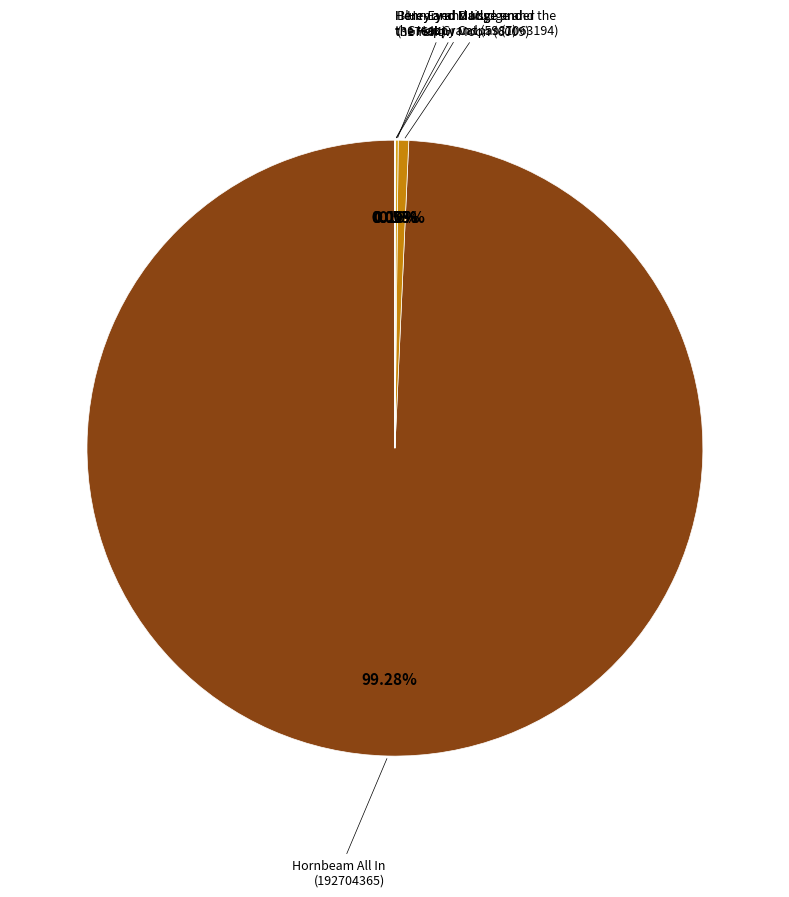

Which slice represents more than half of the pie?

Hornbeam All In
(192704365)